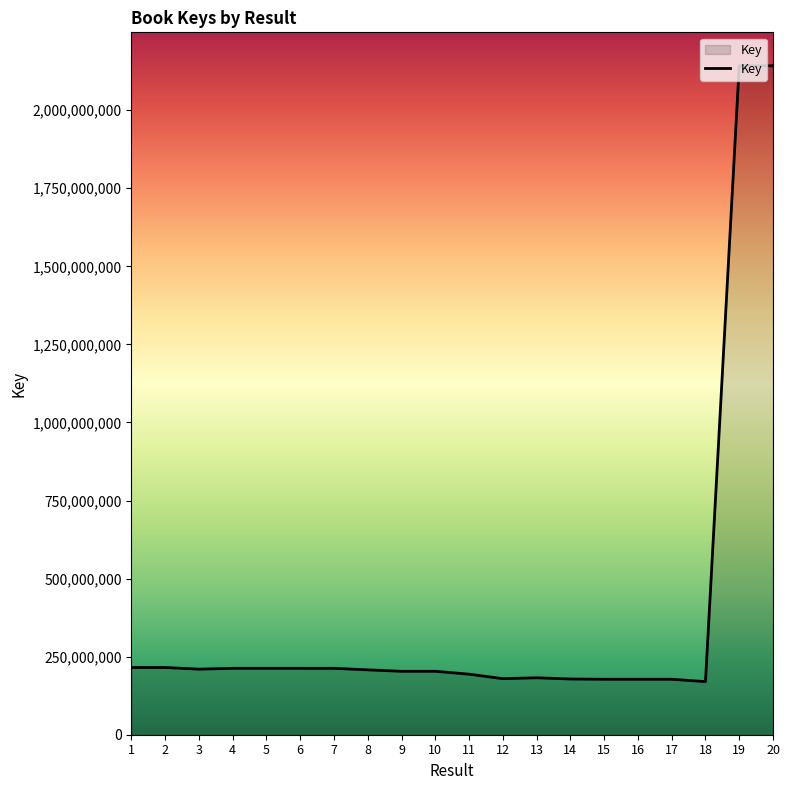

What is the maximum value shown in the chart?

2142246254